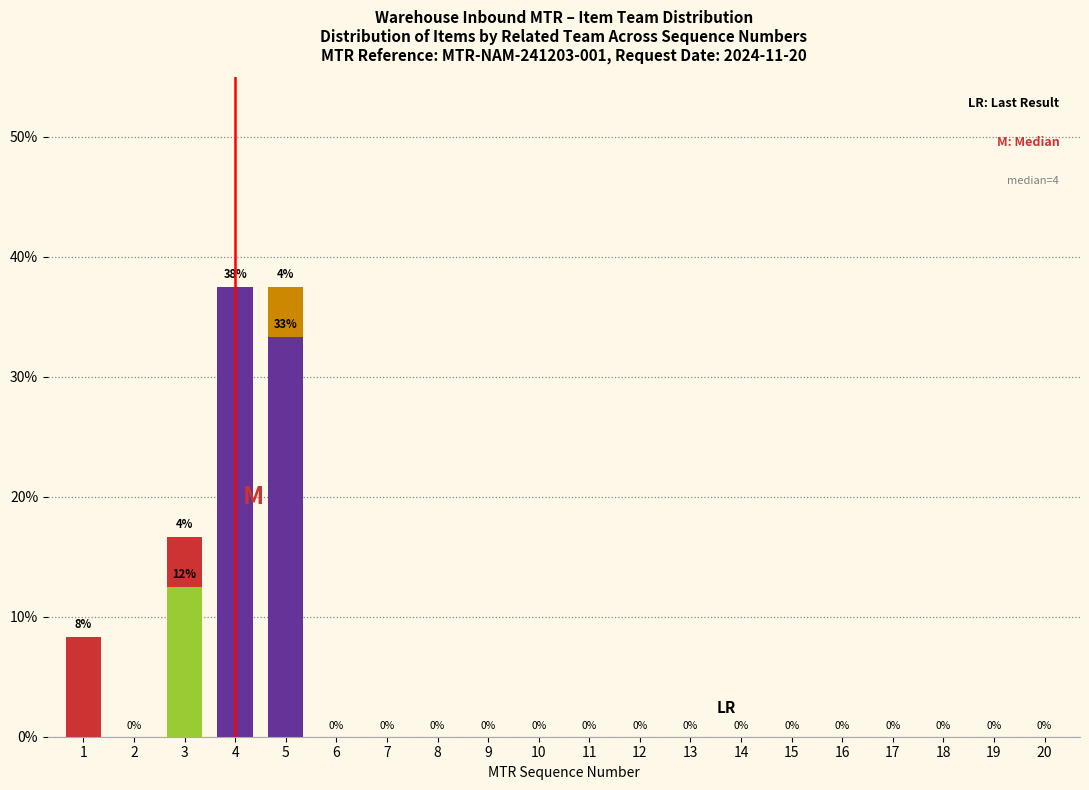

Are the bars horizontal?

No